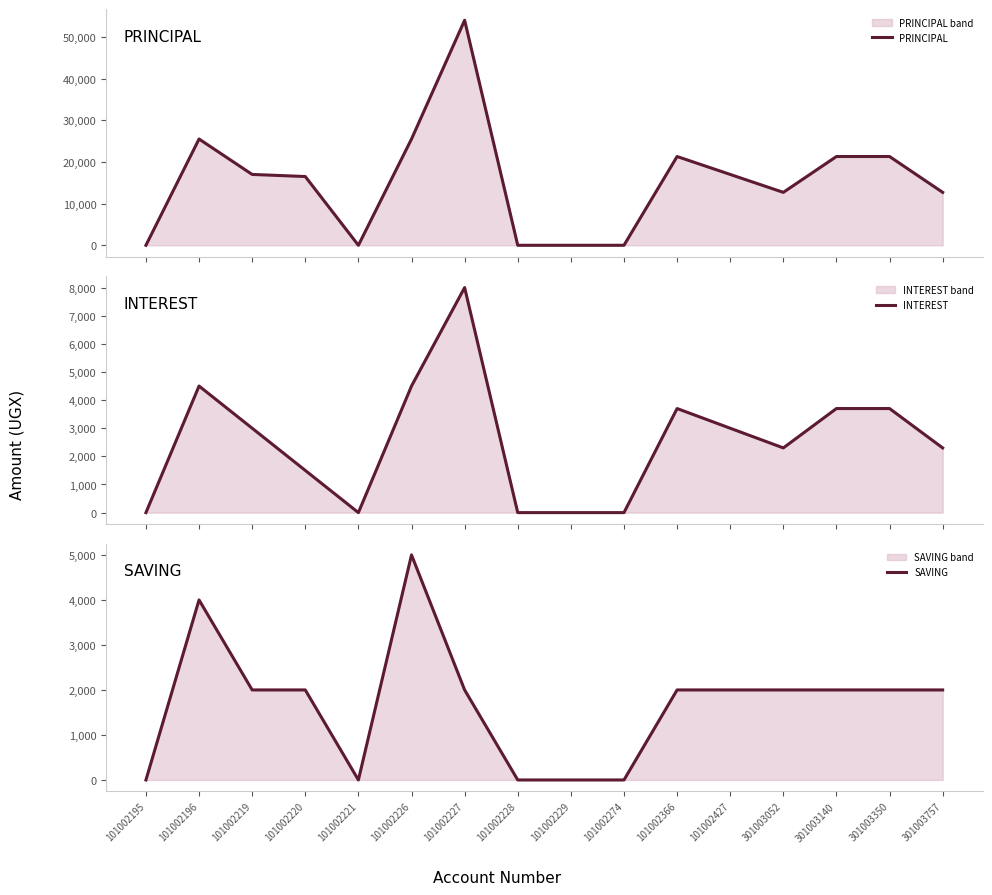

The INTEREST series shows 6319 at 301003350. True or false?

False